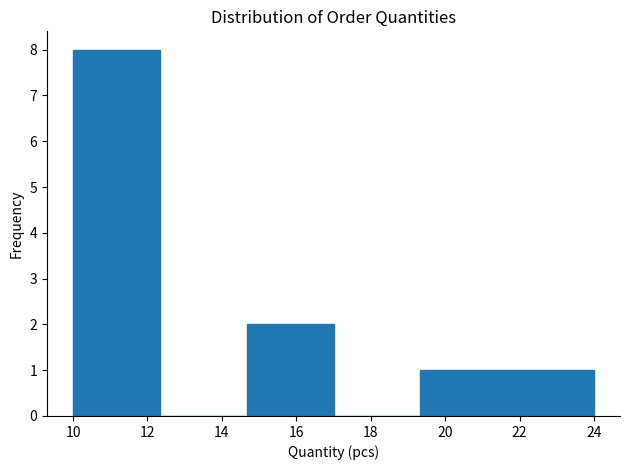

Which range on the x-axis has the tallest bar?

10.0 to 12.4